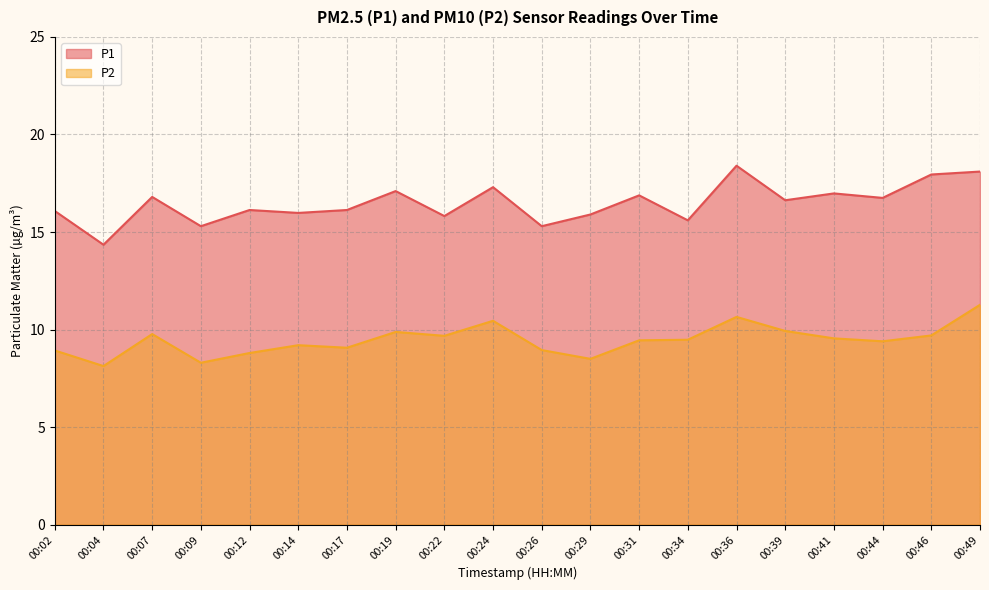

At which label does P2 reach its minimum?

00:04